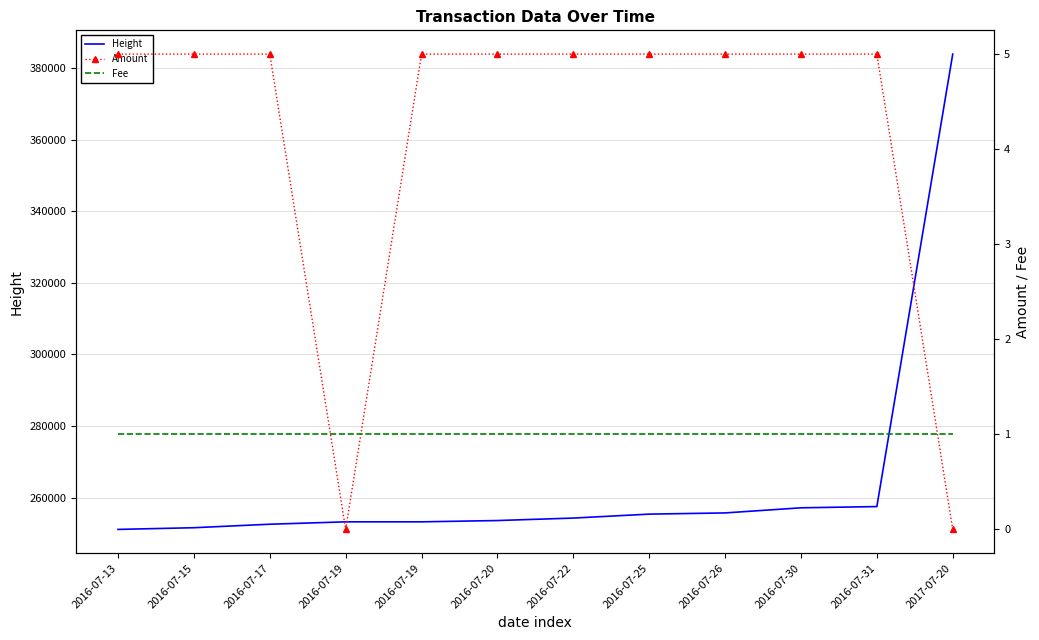

Which series has the largest total across all categories?

Height